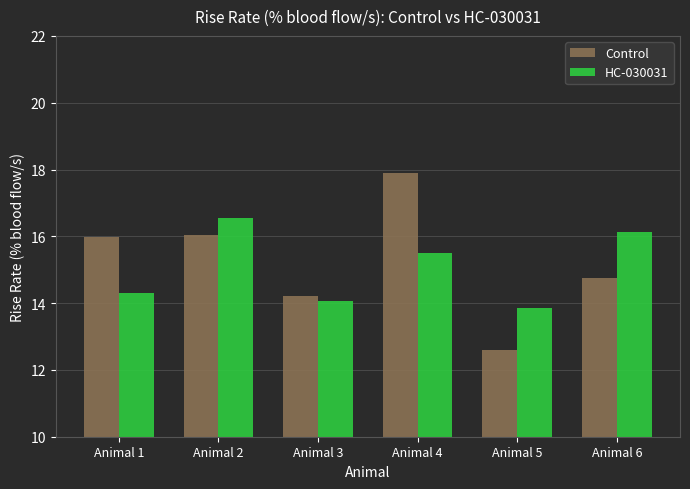

How many bars are there in each group?

2